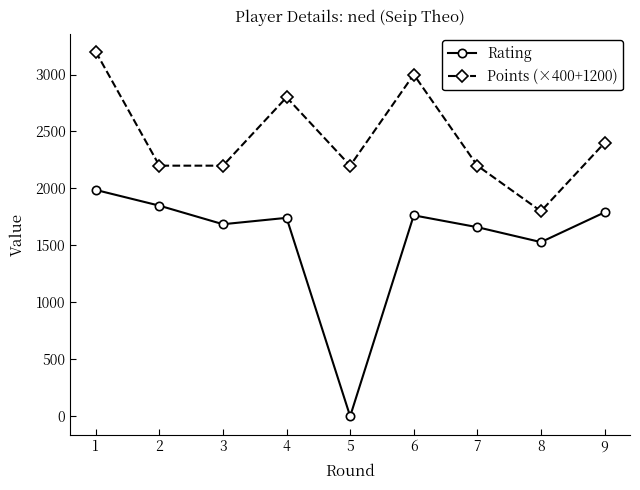

What is the maximum value shown in the chart?

3200